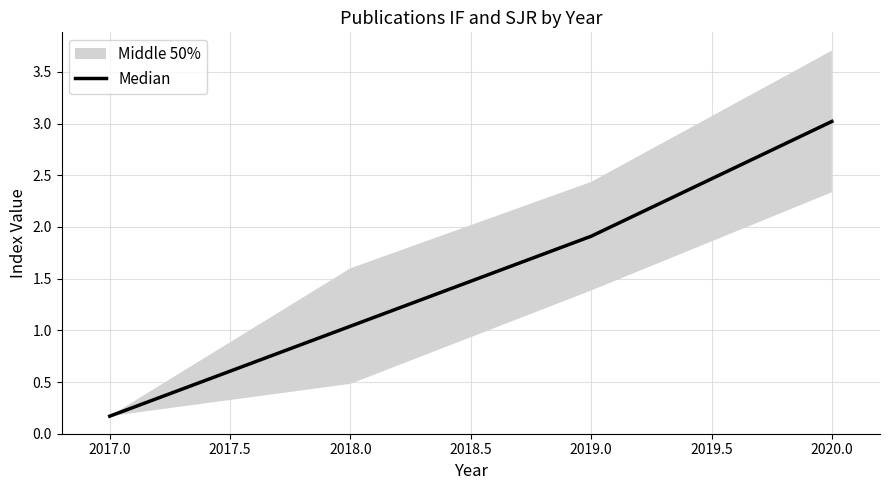

How many lines are shown in the chart?

1